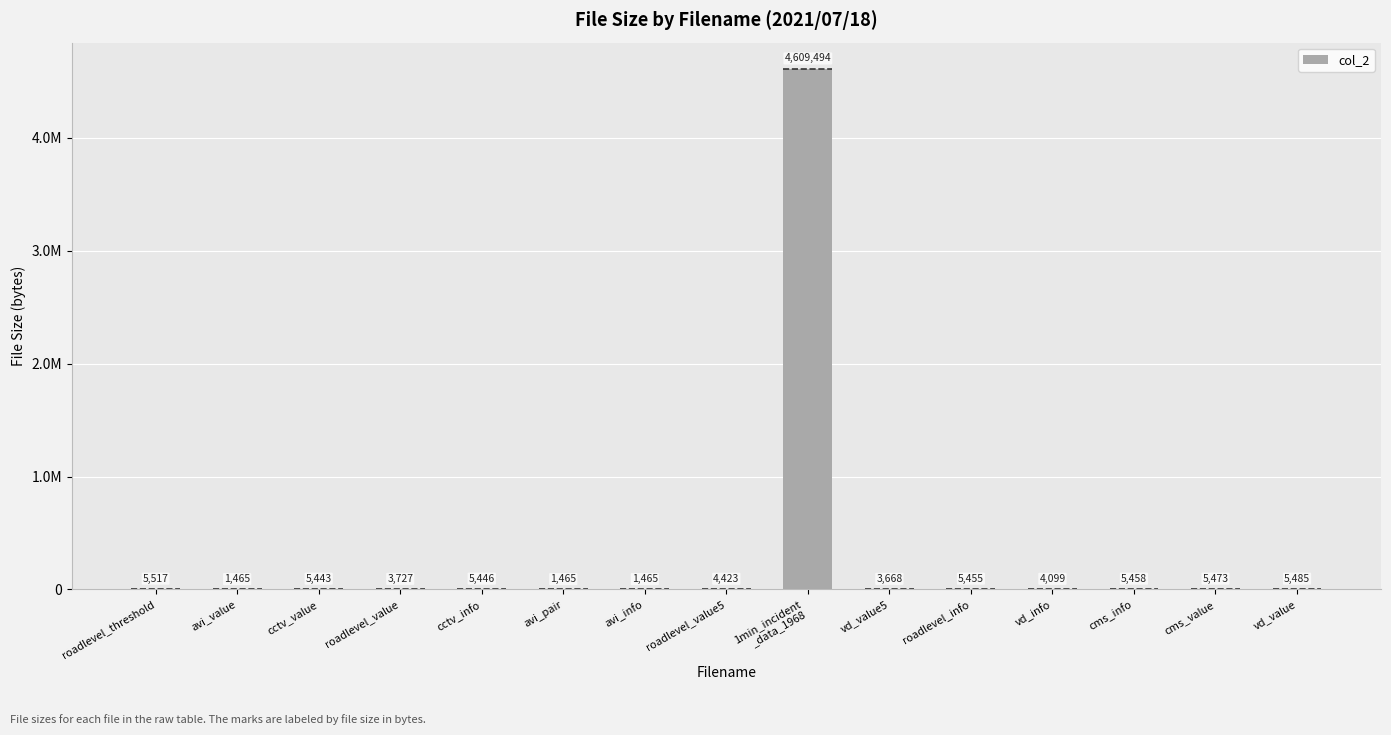

Are the bars horizontal?

No